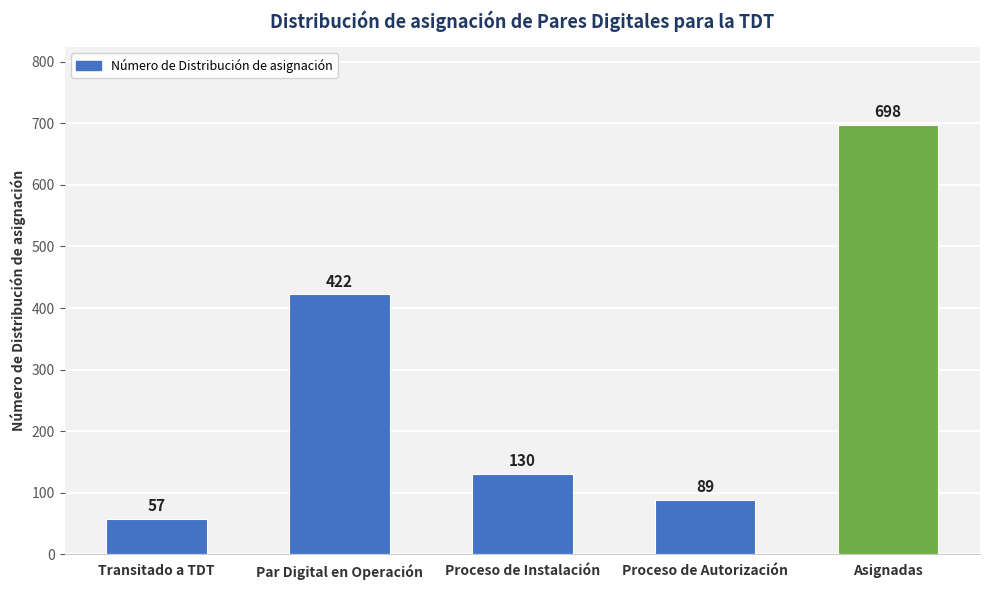

Which label corresponds to the largest value in the chart?

Asignadas